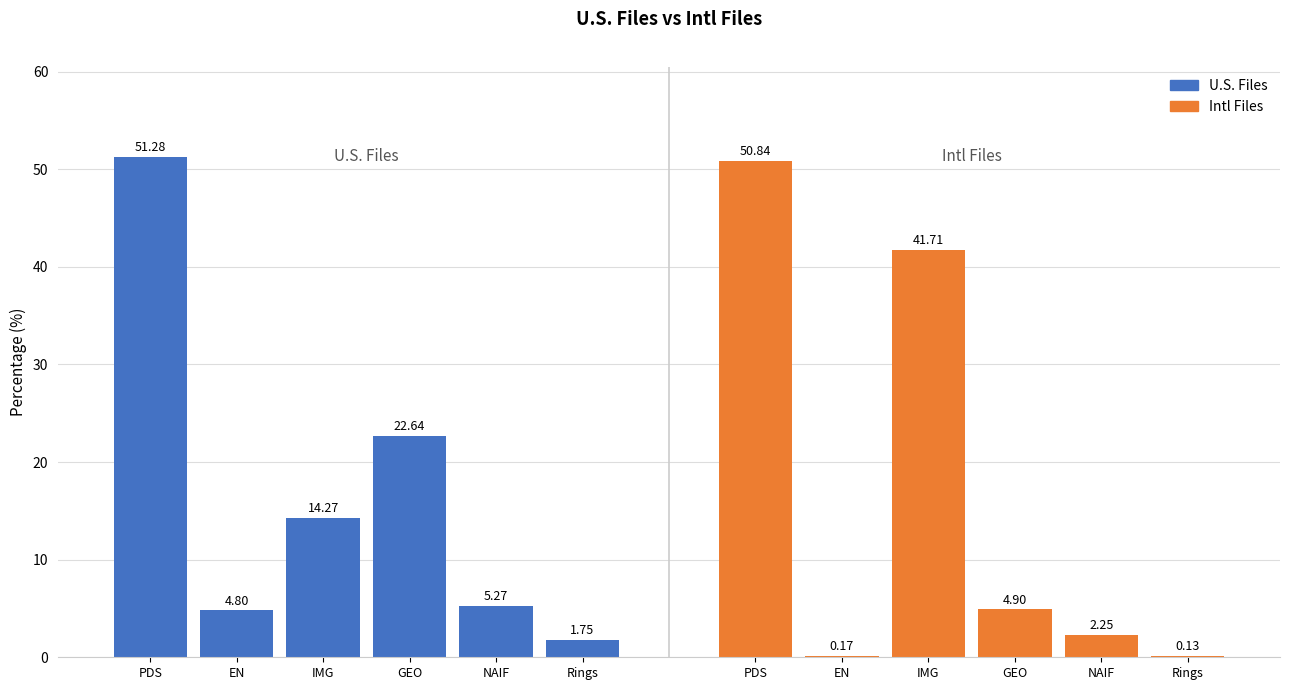

What are all the series names shown in the legend?

U.S. Files, Intl Files